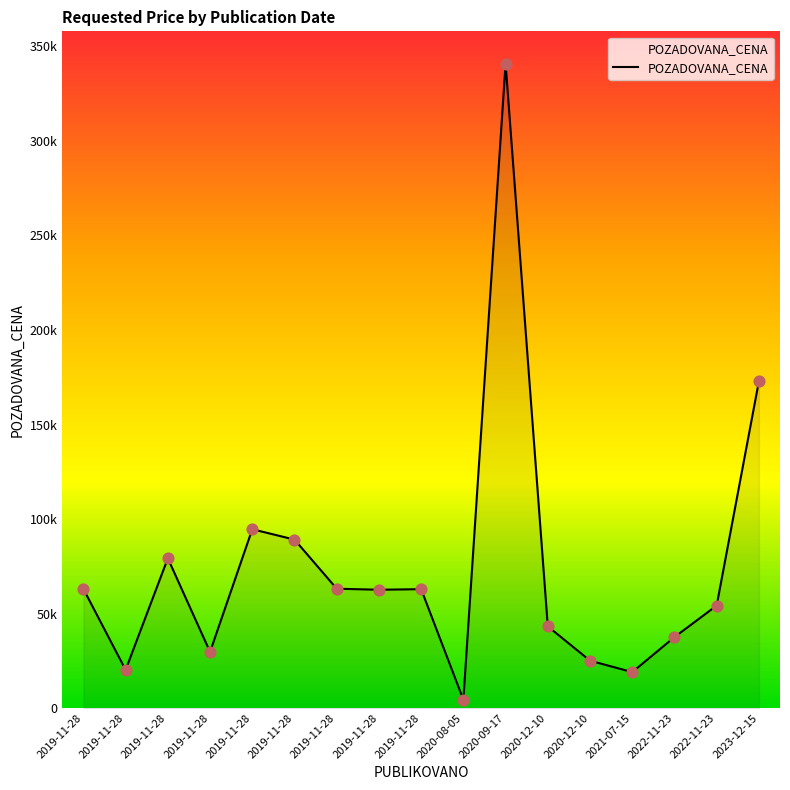

What is the ratio of the value at 2019-11-28 to the value at 2019-11-28?

1.1